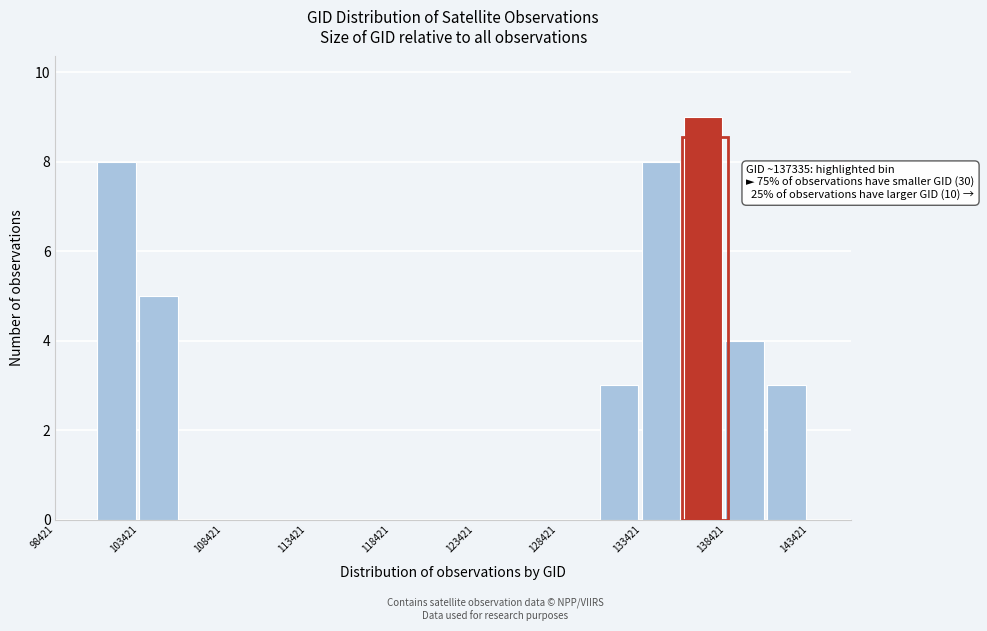

Which range on the x-axis has the tallest bar?

136000 to 138500